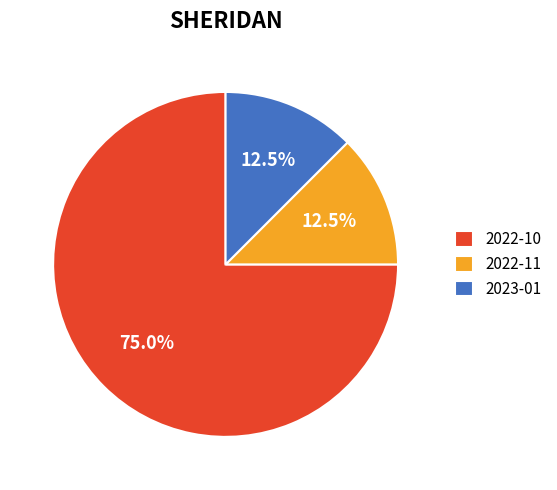

Which has a higher value, 2023-01 or 2022-10?

2022-10